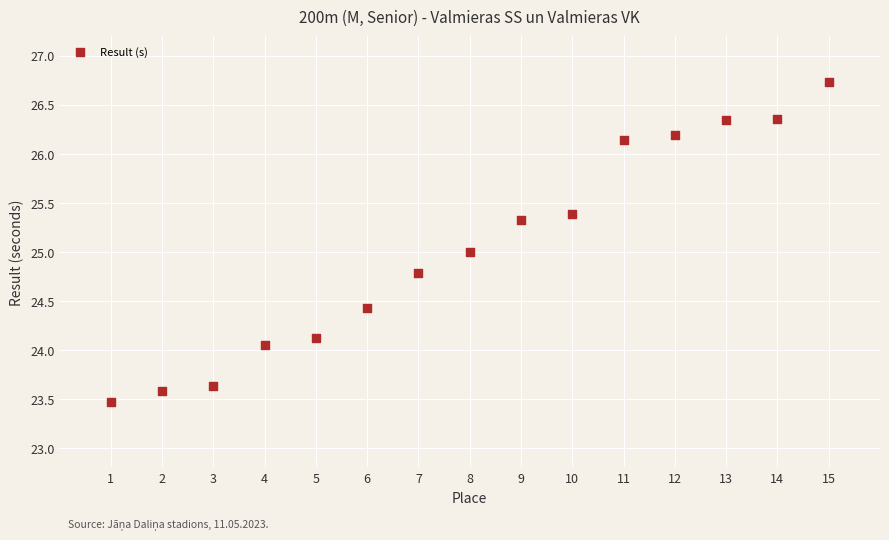

What is the range of Y values (max minus min)?

3.3